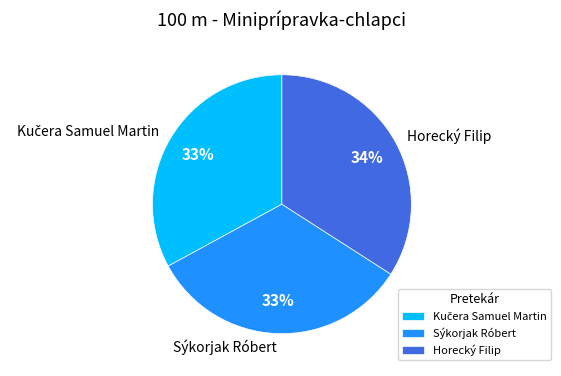

Is there a majority slice in this chart?

No